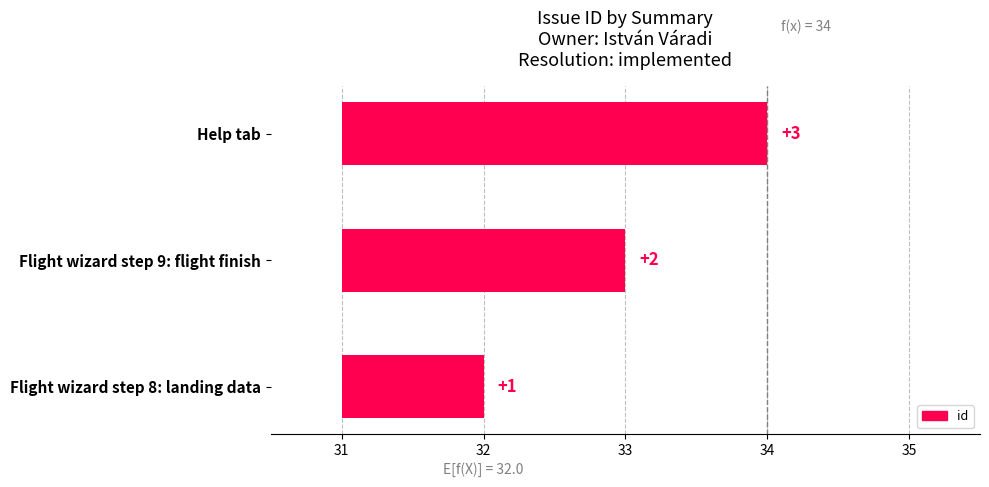

List the labels in order of value, largest first.

Help tab, Flight wizard step 9: flight finish, Flight wizard step 8: landing data